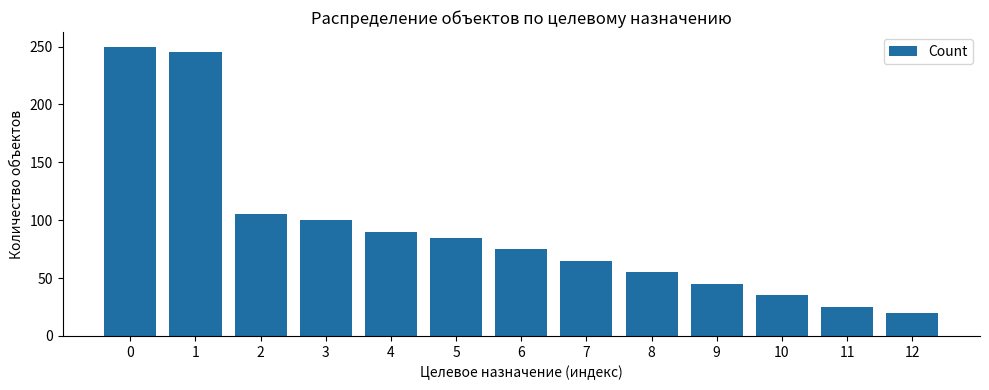

What value does the data have at 1?

245